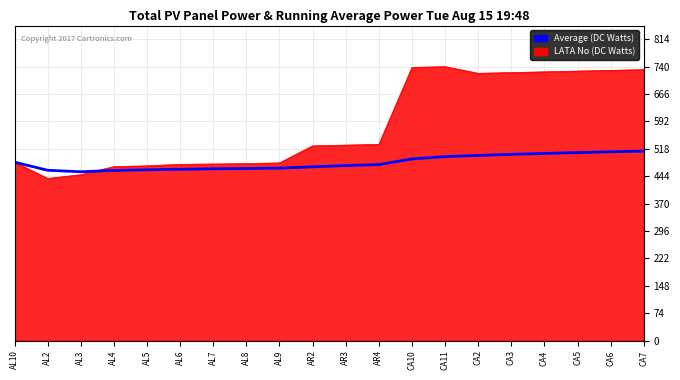

The value of LATA No (DC Watts) at CA11 is 740.0. True or false?

True